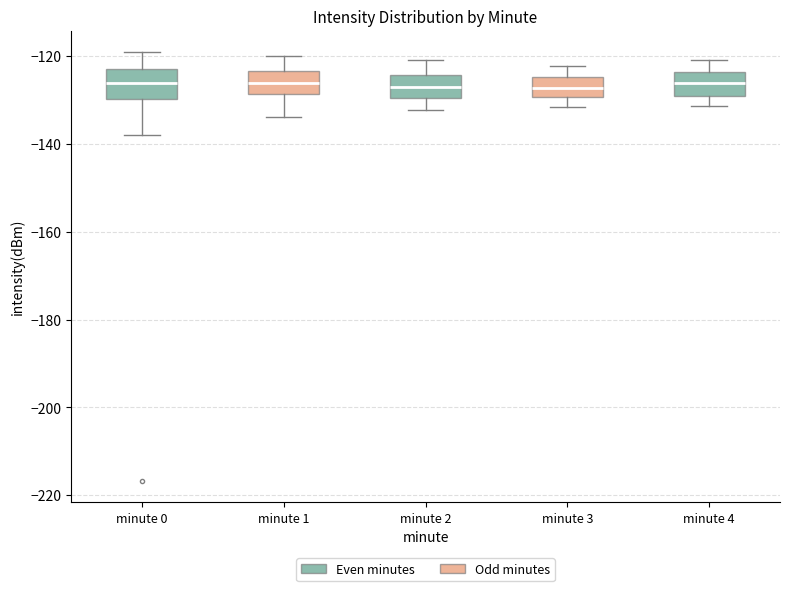

Where does the upper whisker of the box for minute 2 end on the y-axis? The values are not printed on the chart, so give them approximately, as read against the axis.

-120